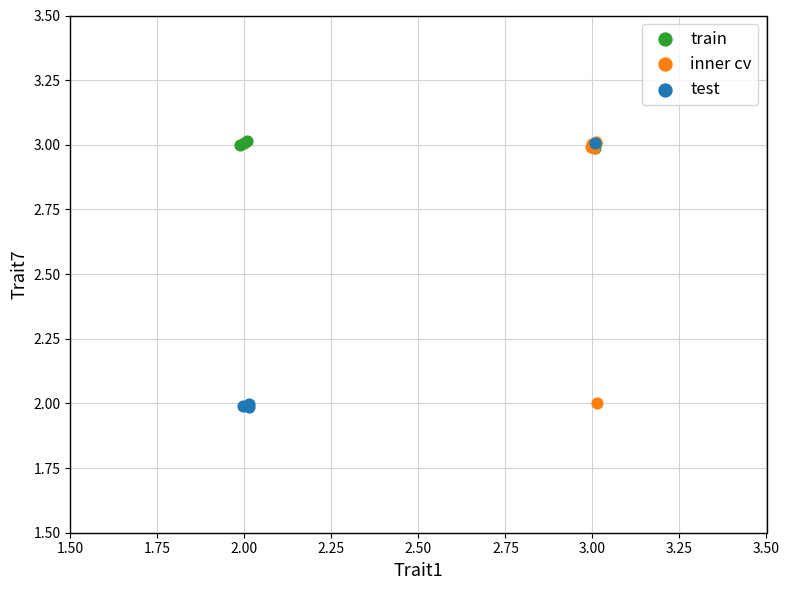

What are all the series names shown in the legend?

train, inner cv, test